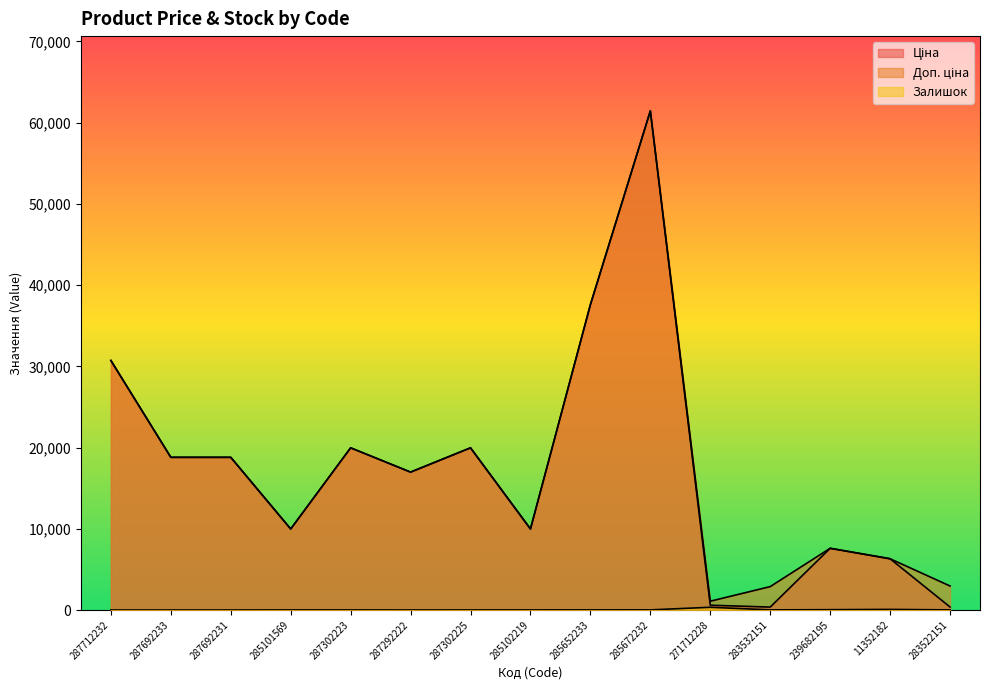

True or false: Доп. ціна and Залишок intersect in this chart.

False